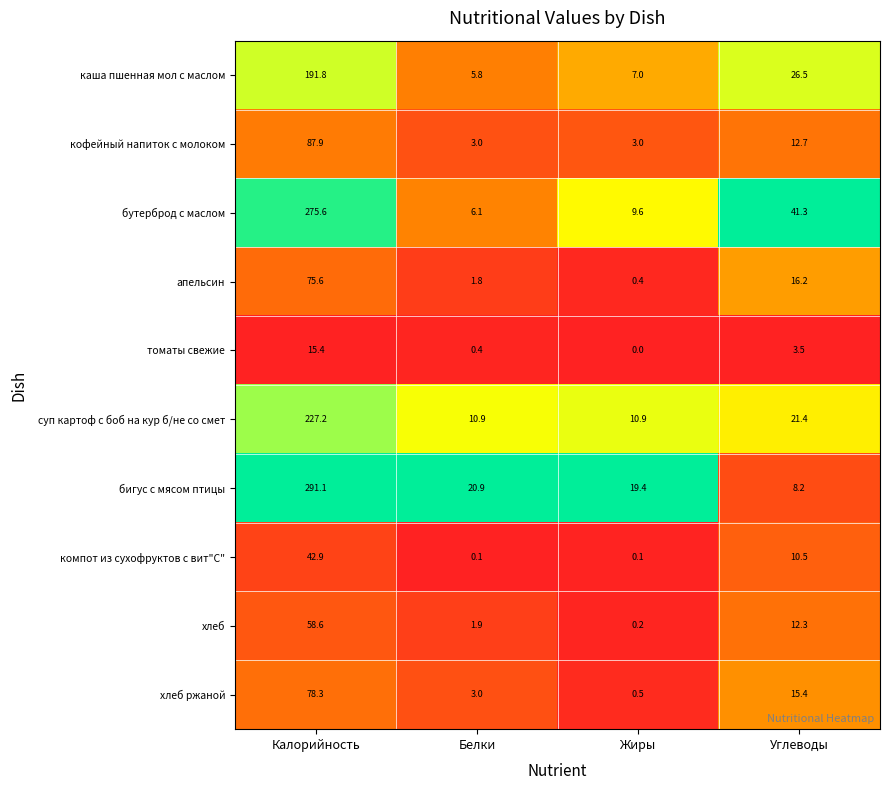

Which series has the largest range (max minus min)?

бигус с мясом птицы